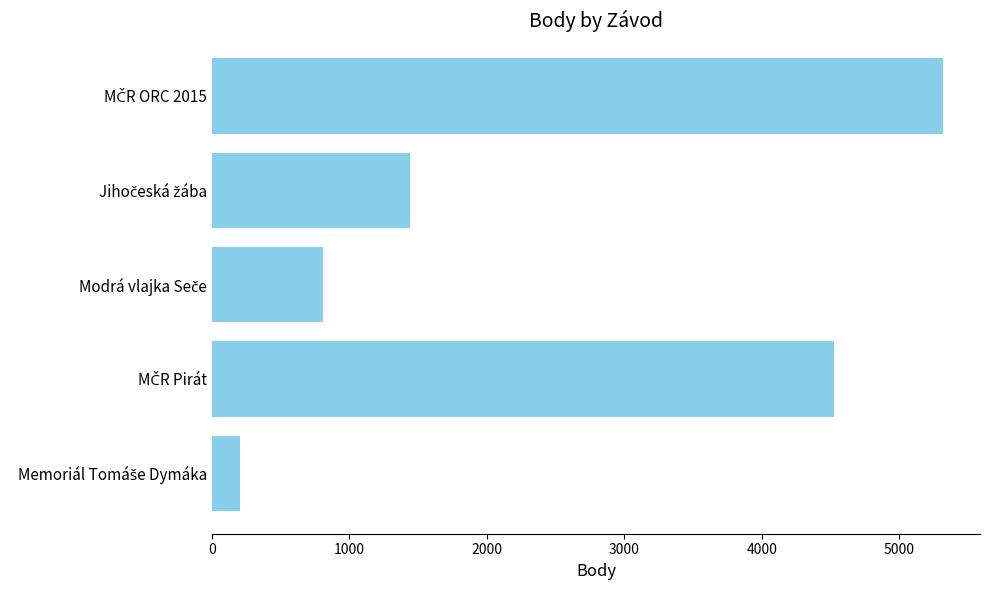

Count the values in the range 804 to 4526.

3